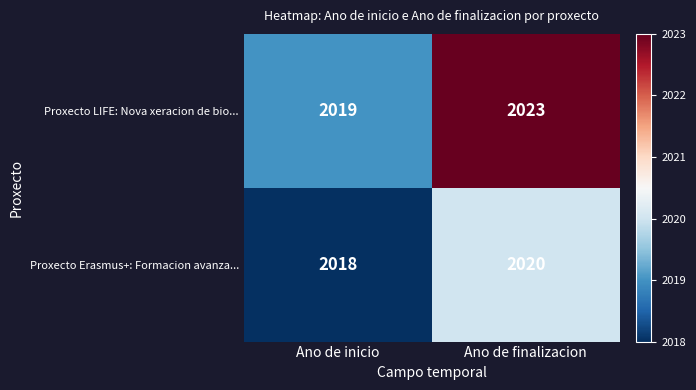

Which series has the largest total across all categories?

Proxecto LIFE: Nova xeracion de bio...